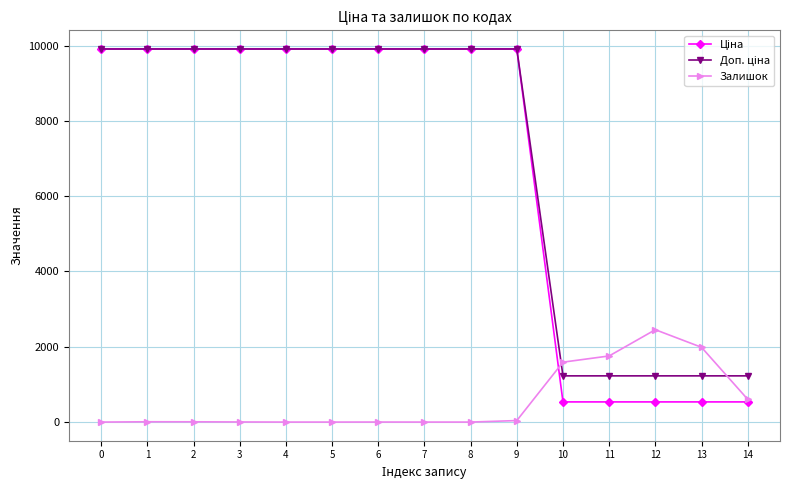

What is the difference between the highest and lowest values at 7?

9908.5